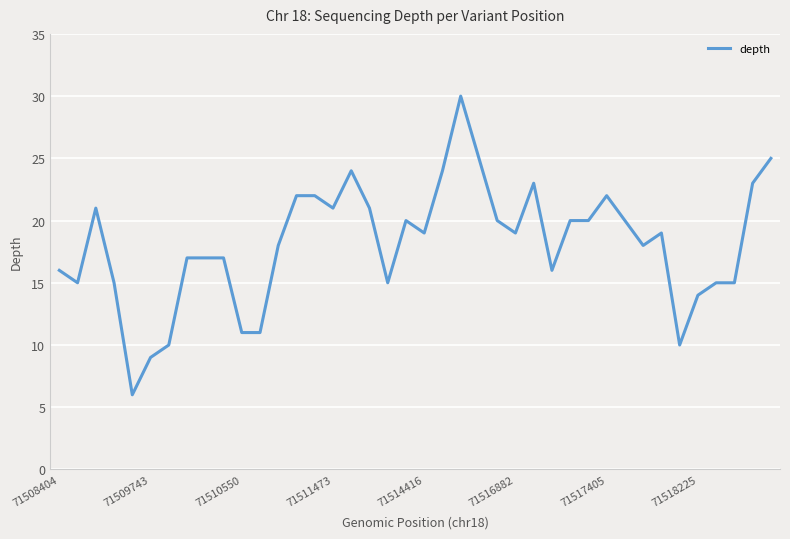

What is the maximum value shown in the chart?

30